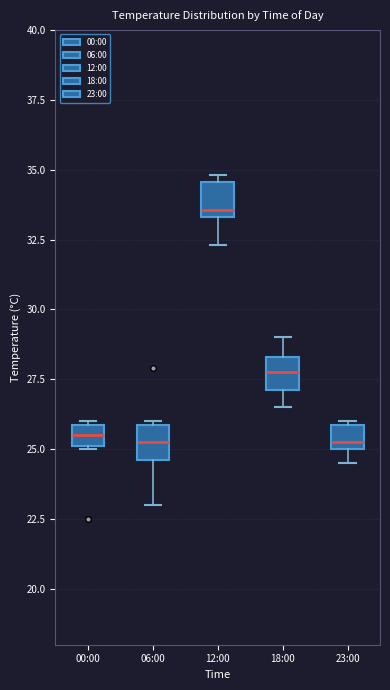

Where does the upper whisker of the box for 18:00 end on the y-axis? The values are not printed on the chart, so give them approximately, as read against the axis.

29.0